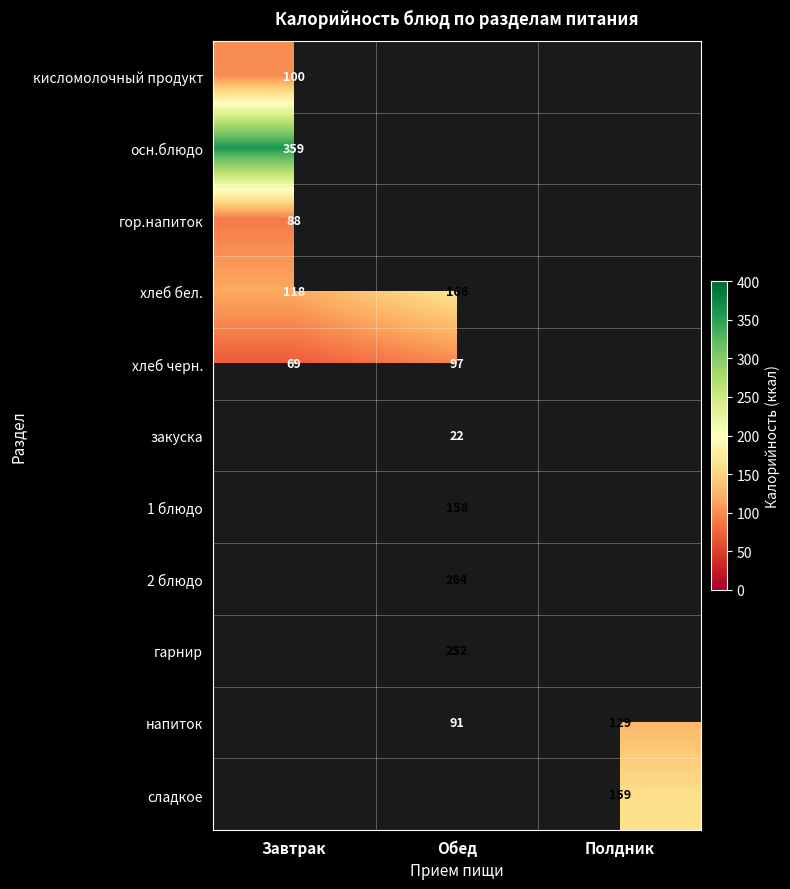

Is it true that осн.блюдо equals 620 at Завтрак?

False